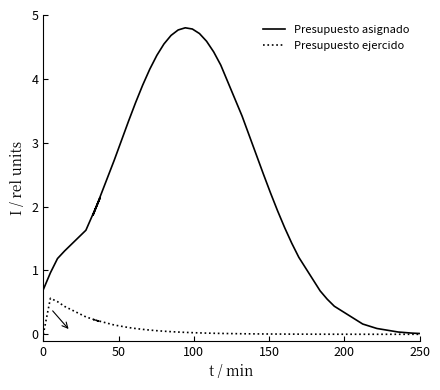

Which series has the widest spread of values?

Presupuesto asignado